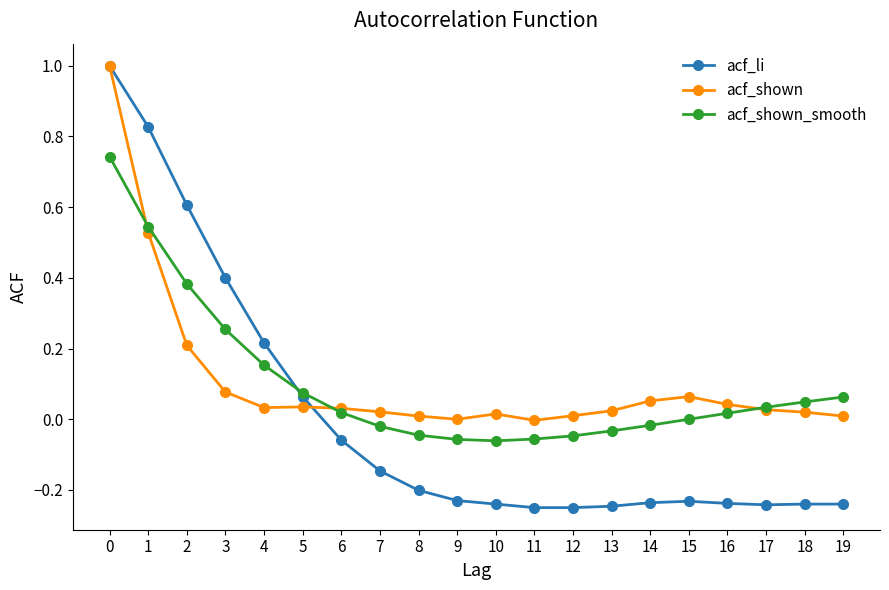

What are all the series names shown in the legend?

acf_li, acf_shown, acf_shown_smooth